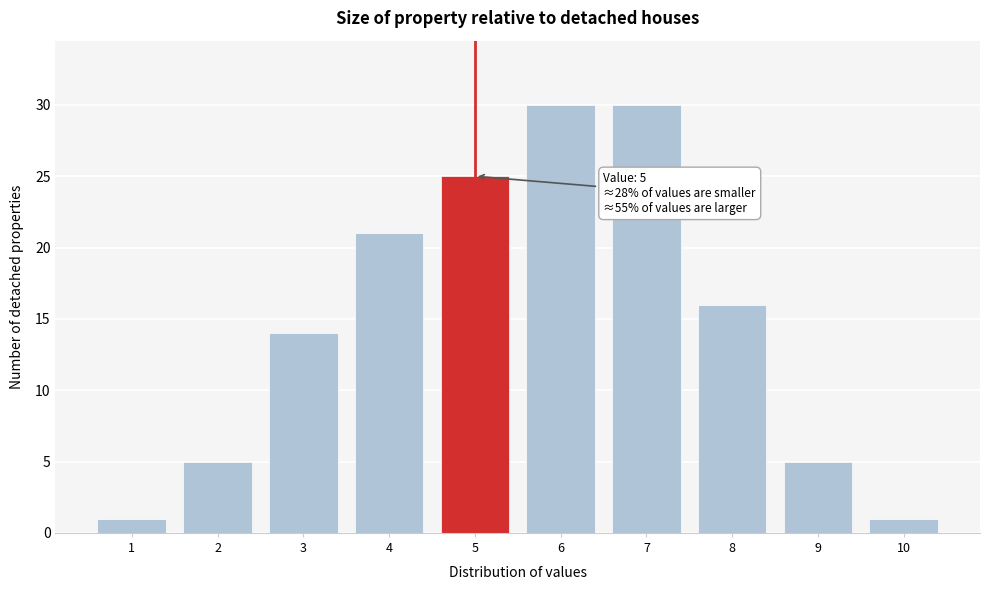

Reading left to right, list all the values displayed in this chart.

1	5	14	21	25	30	30	16	5	1